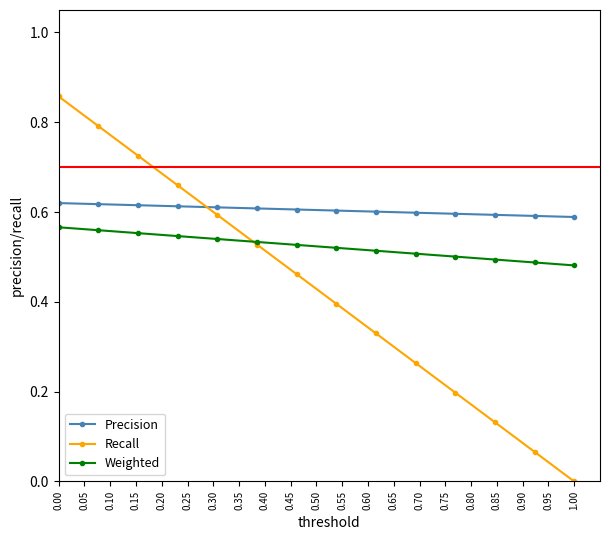

Which series has the largest total across all categories?

Precision